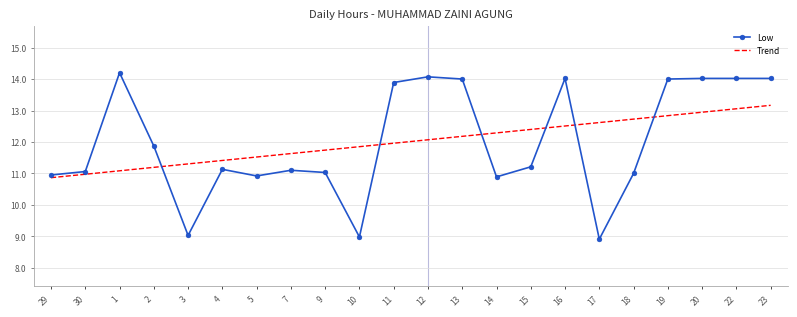

List the series in order of their peak value, lowest first.

Trend, Low